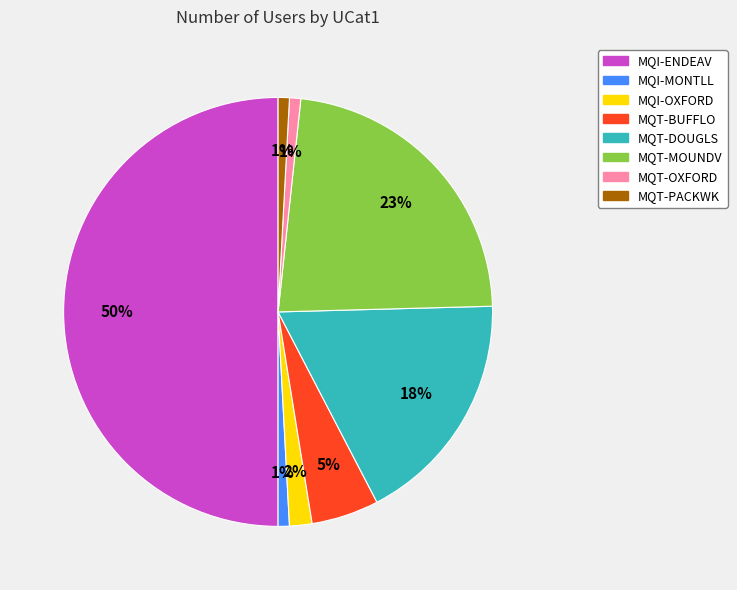

The MQT-BUFFLO slice represents 1% of the pie. True or false?

False